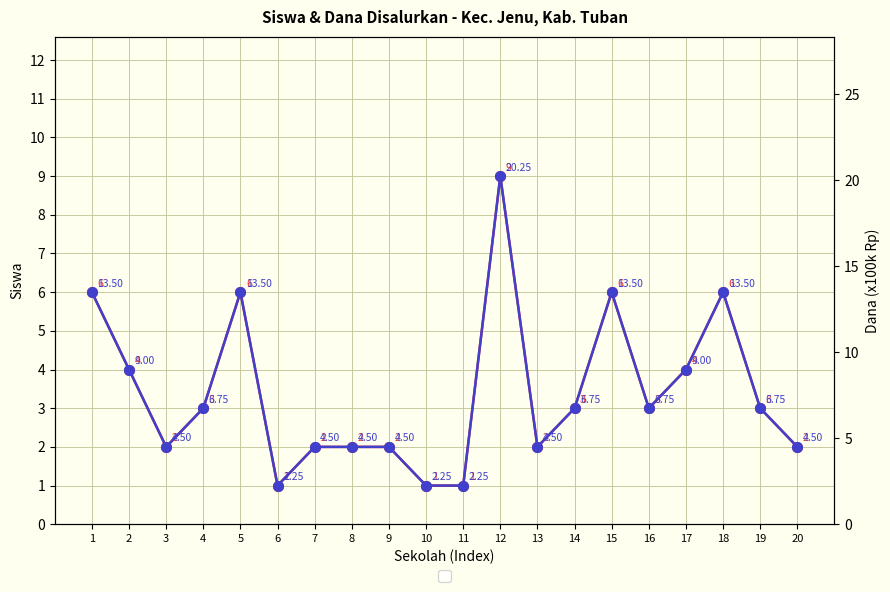

Which series changed the most between 15 and 17?

Dana Disalurkan (x100k)